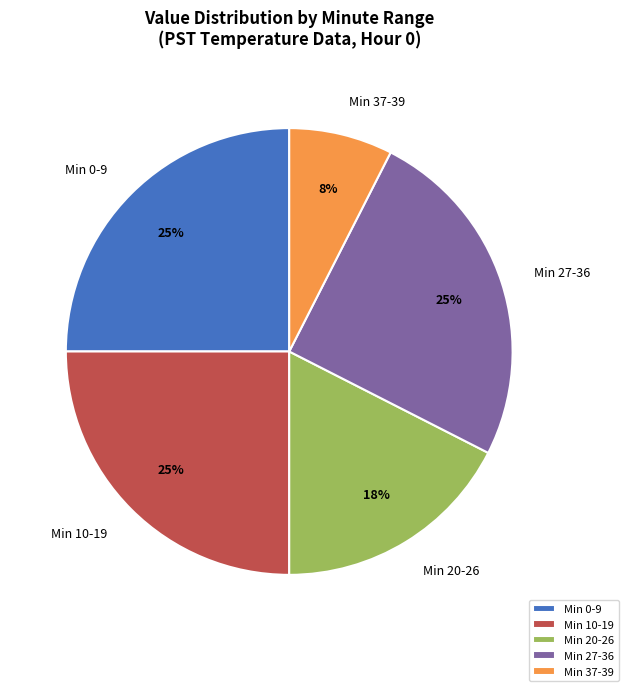

The Min 20-26 slice represents 27% of the pie. True or false?

False